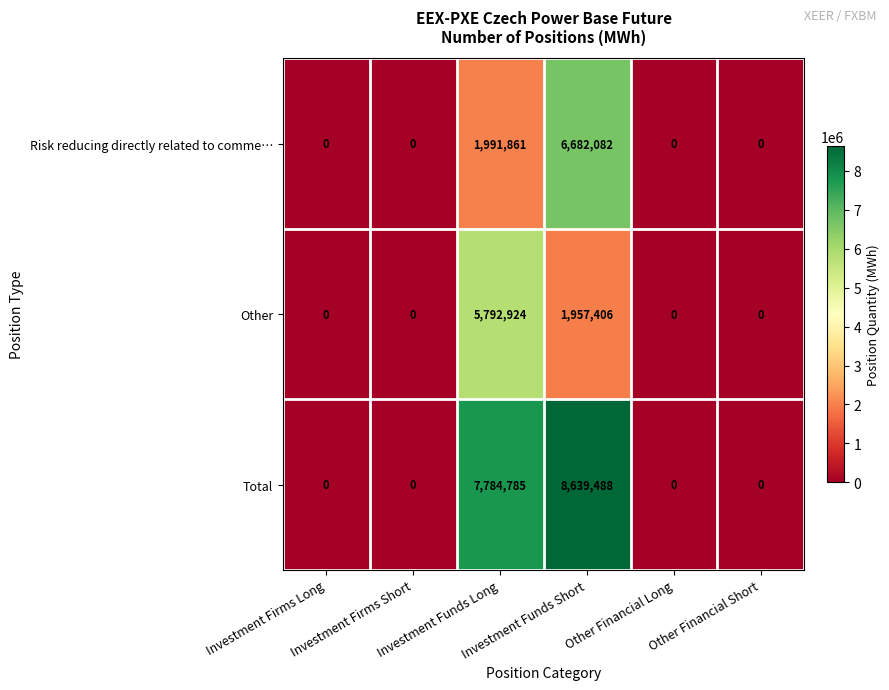

Which series has the largest total across all categories?

Total